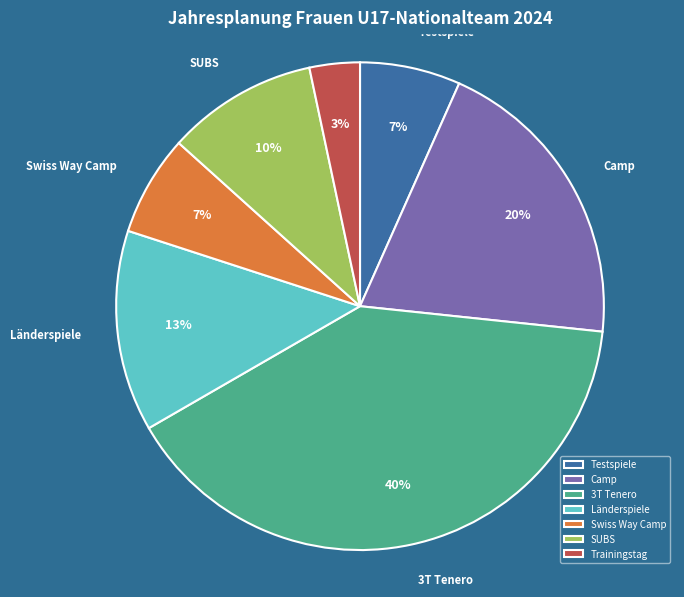

How many segments does this pie chart have?

7